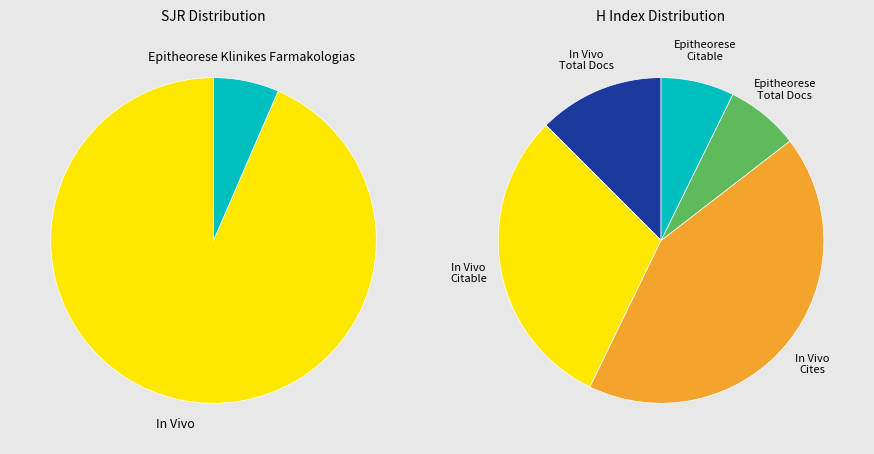

Is there a majority slice in this chart?

Yes